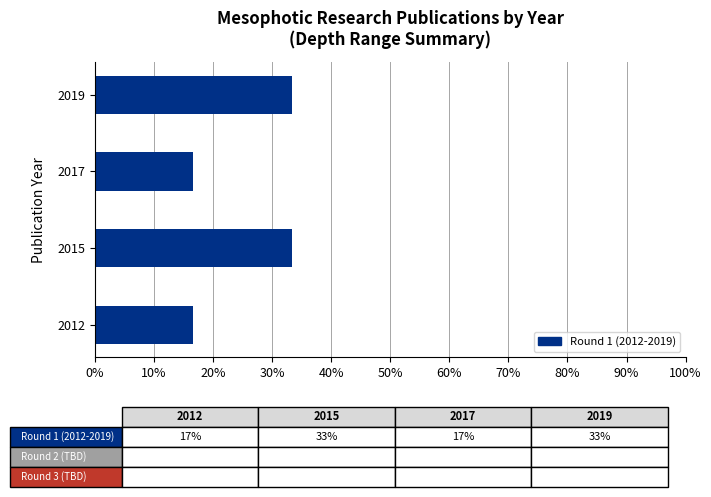

What is the difference between the maximum and minimum values?

0.2